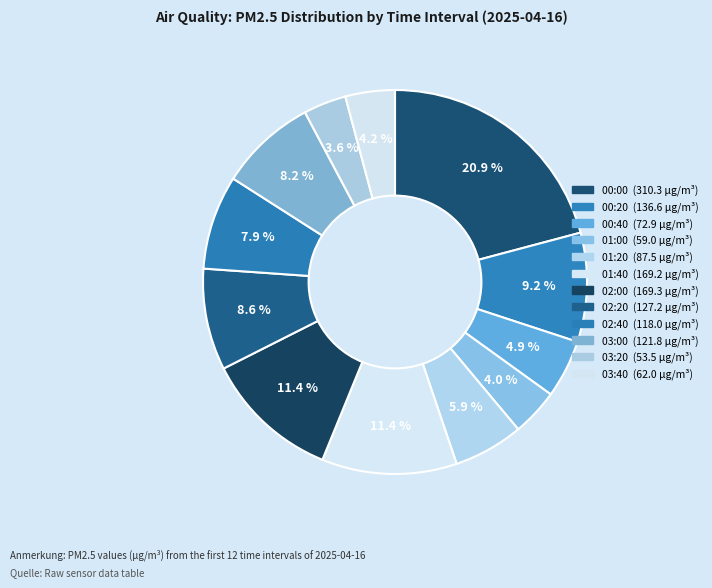

What percentage is NOT represented by 03:00?

91.8%